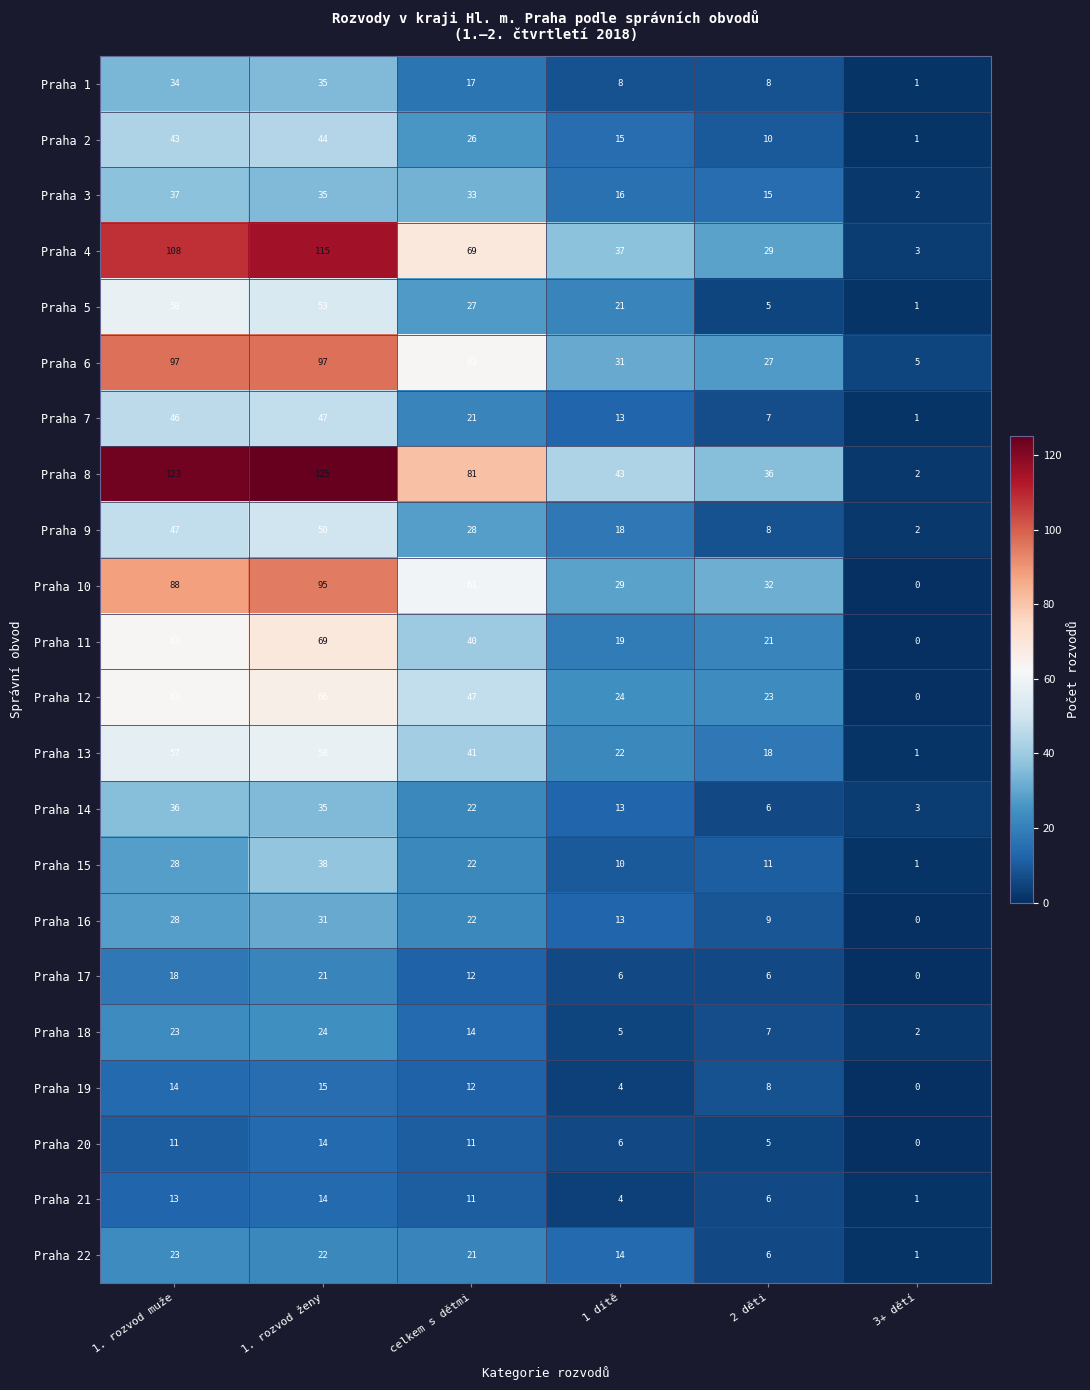

What is the maximum value shown in the chart?

125